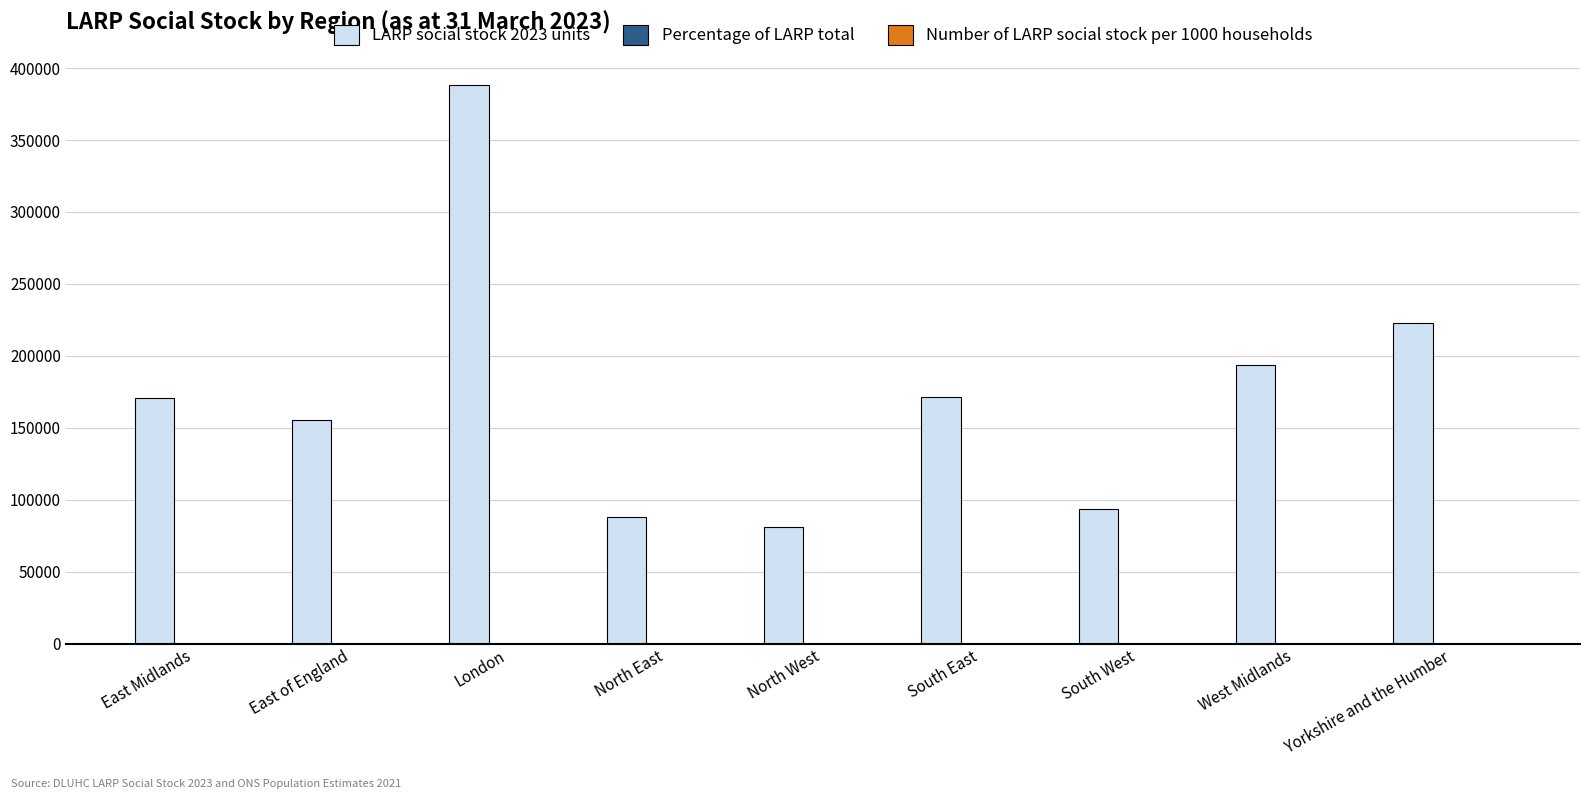

What is the total value across all series at North West?

81286.2